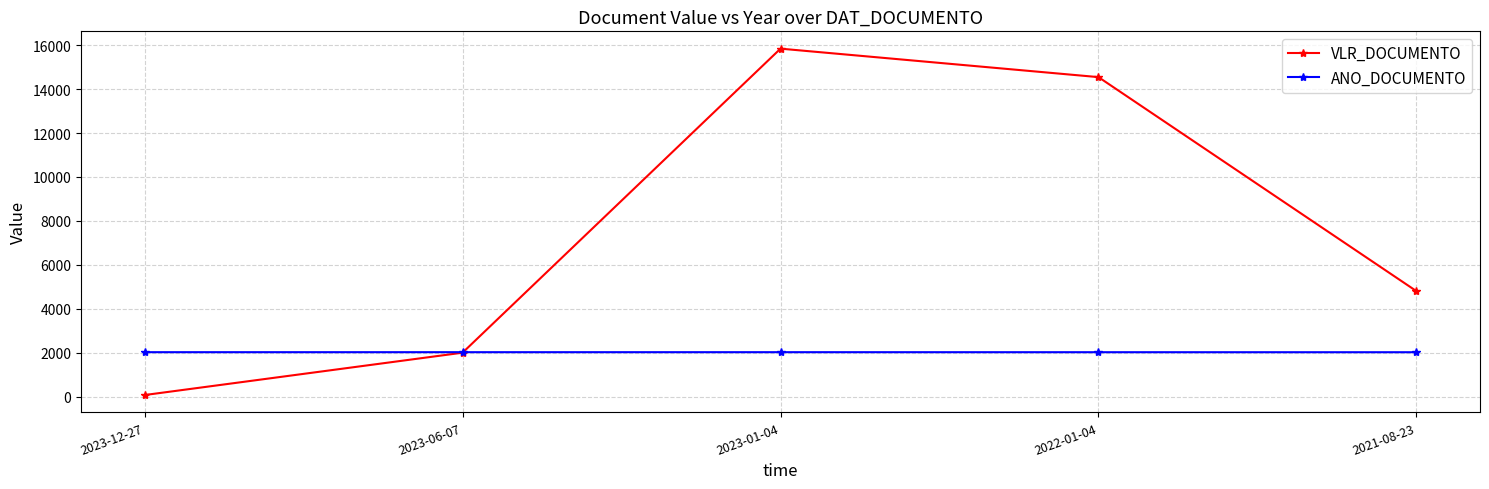

Is the value of ANO_DOCUMENTO at 2023-06-07 greater than the value of VLR_DOCUMENTO at 2021-08-23?

No